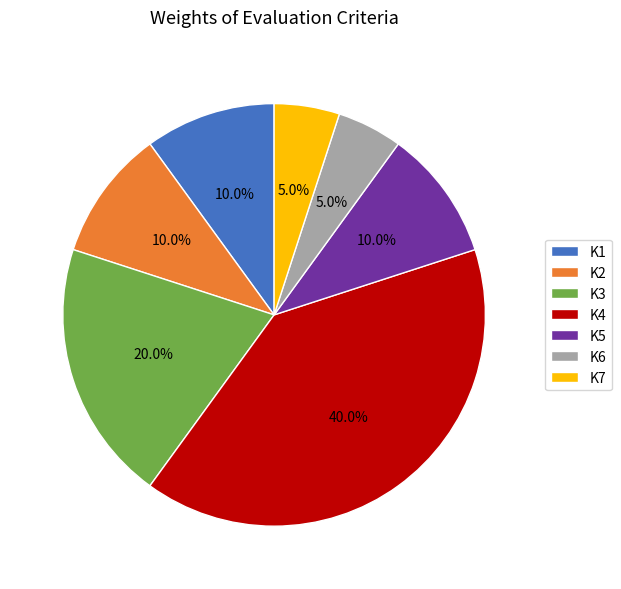

Do K3 and K5 together represent more than half of the pie?

No